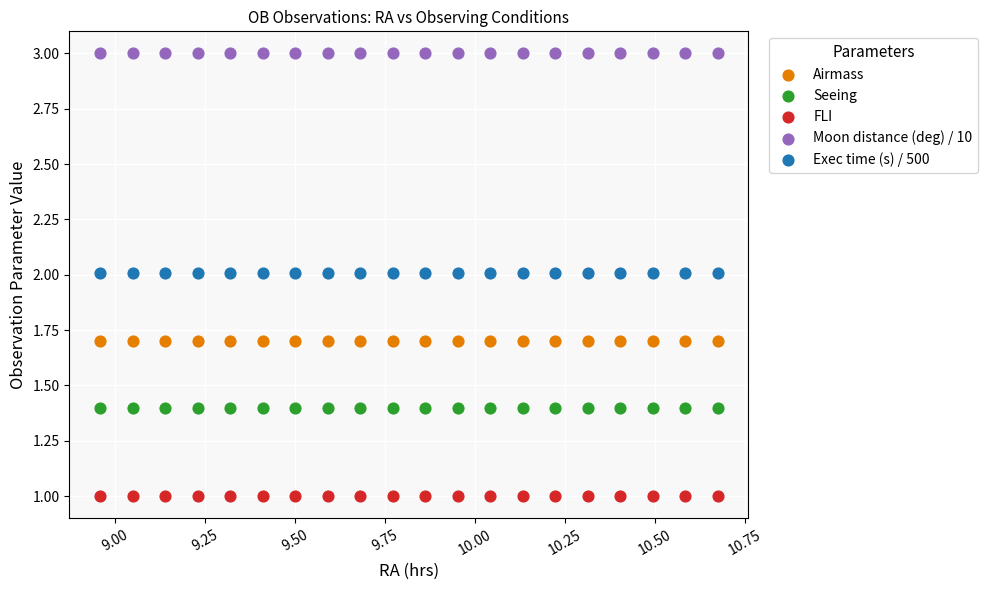

Which series contains the lowest Y value?

FLI